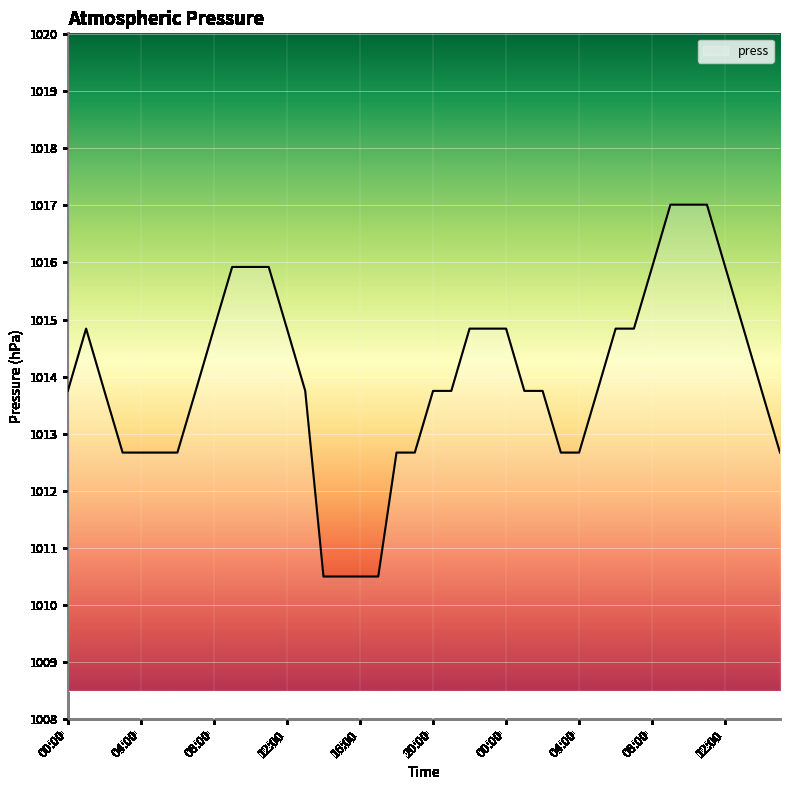

What is the greatest value displayed?

1017.0